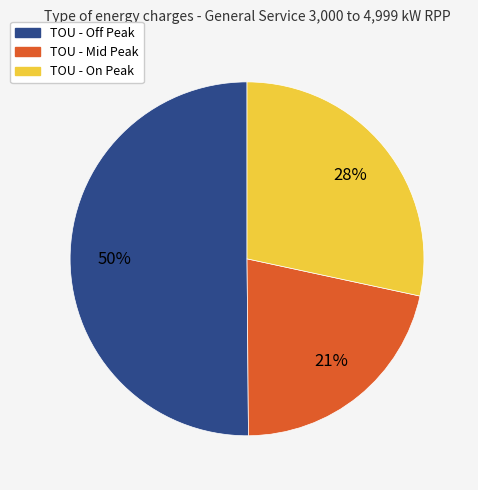

Count the number of slices in the pie.

3